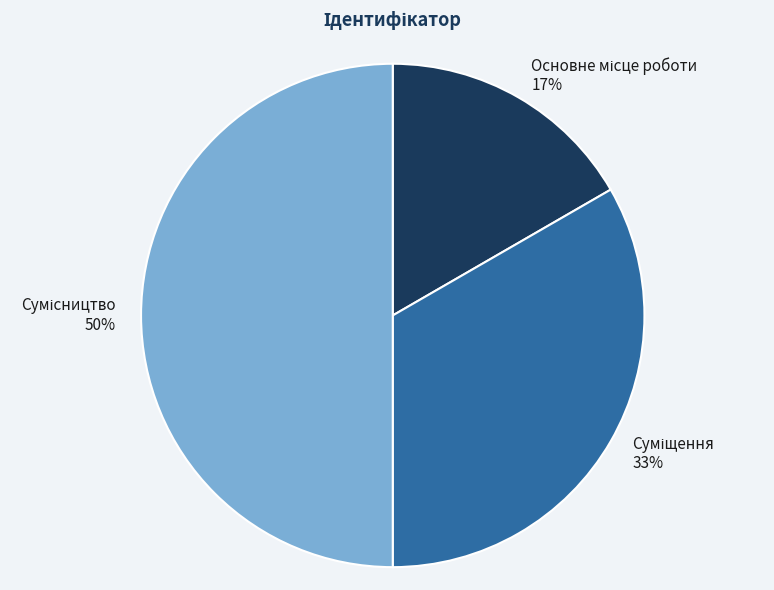

To the nearest percent, what is the difference between the largest and smallest slice percentages?

33%